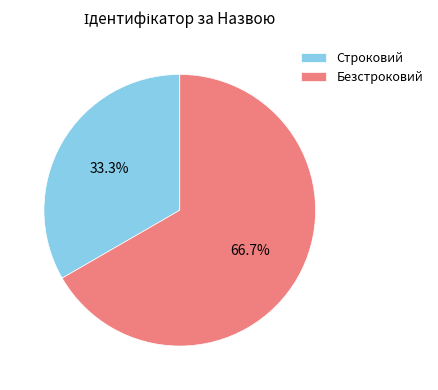

Count the number of slices in the pie.

2